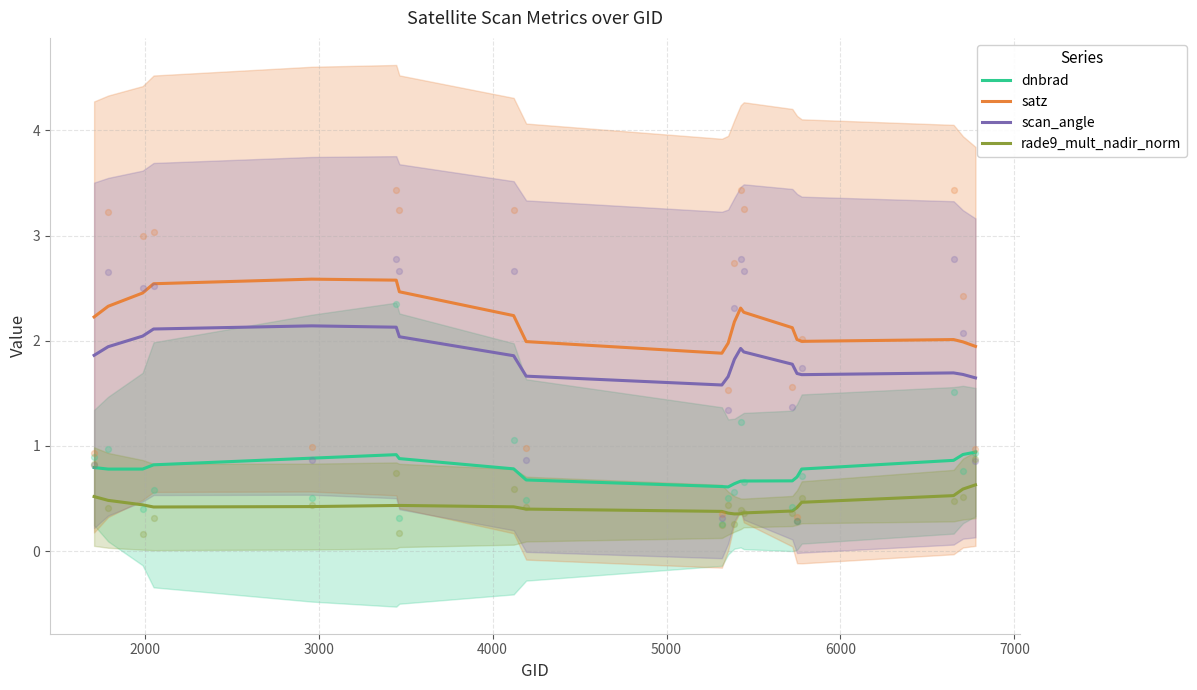

At how many categories does at least one series exceed 1?

20